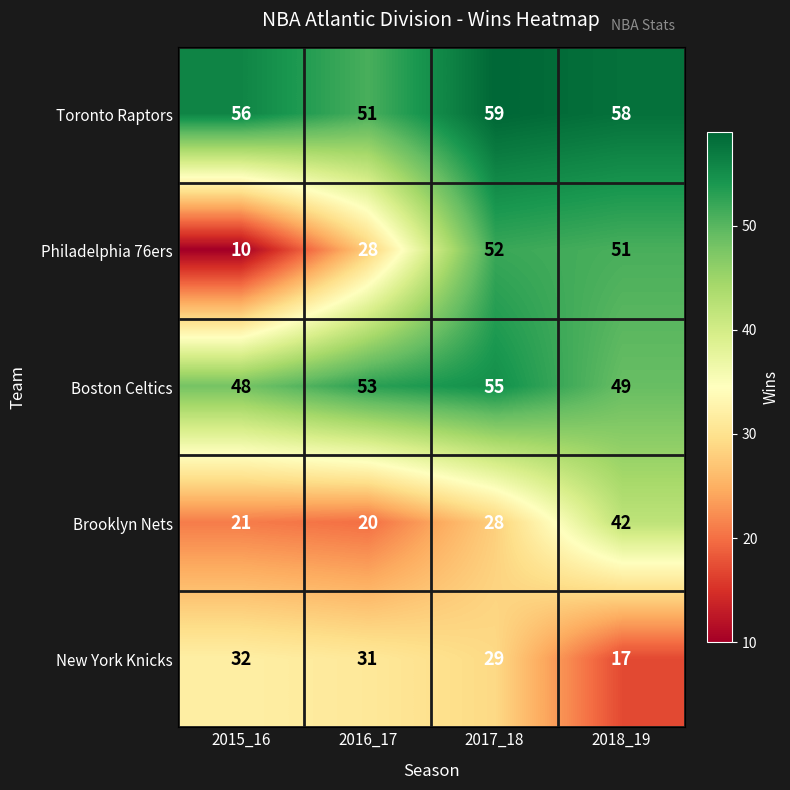

What value does the Boston Celtics series have at 2016_17?

53